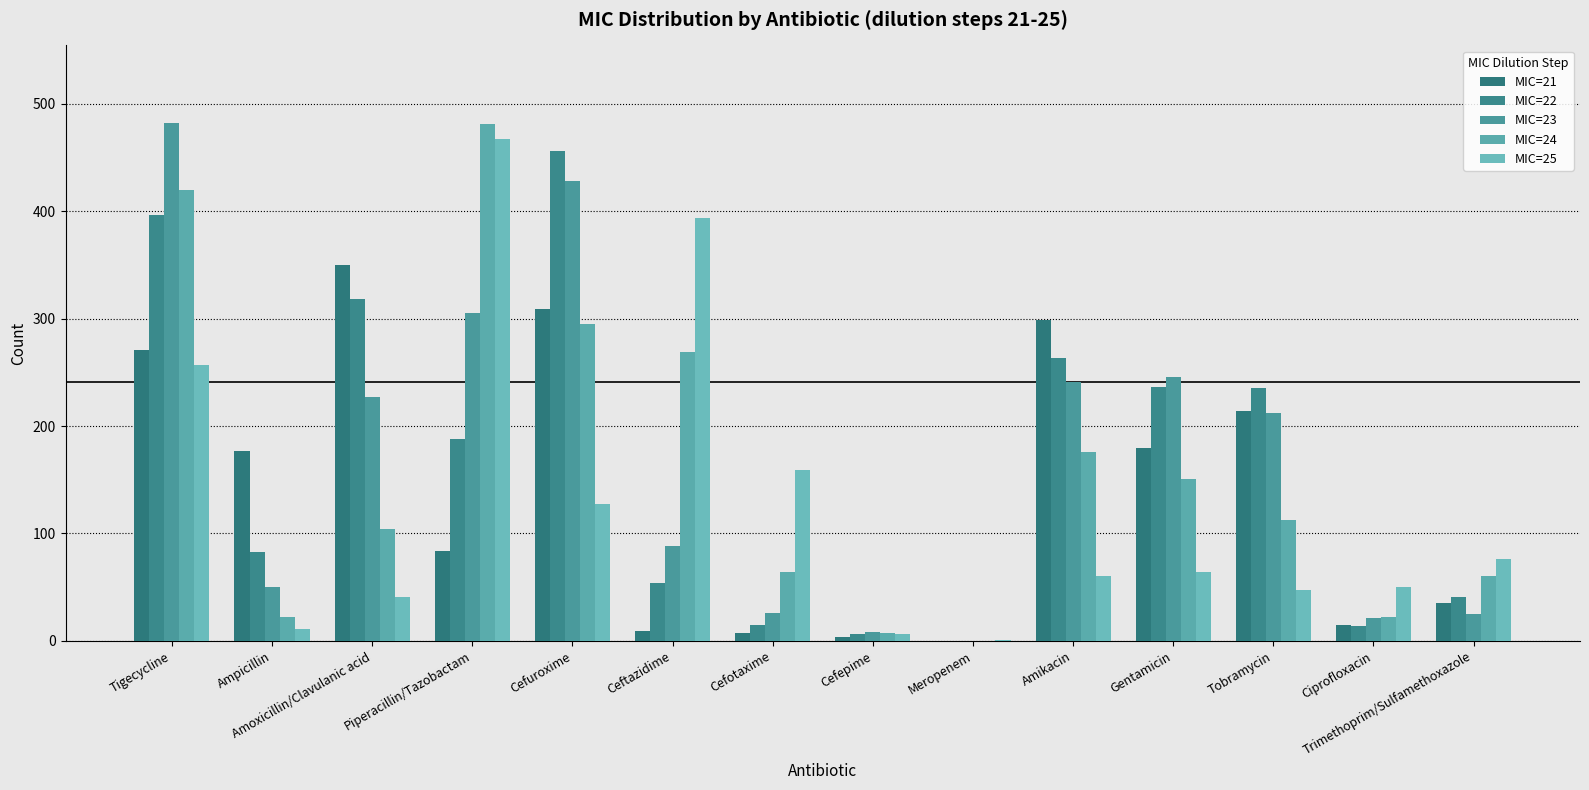

What is the difference between the highest and lowest values at Cefotaxime?

152